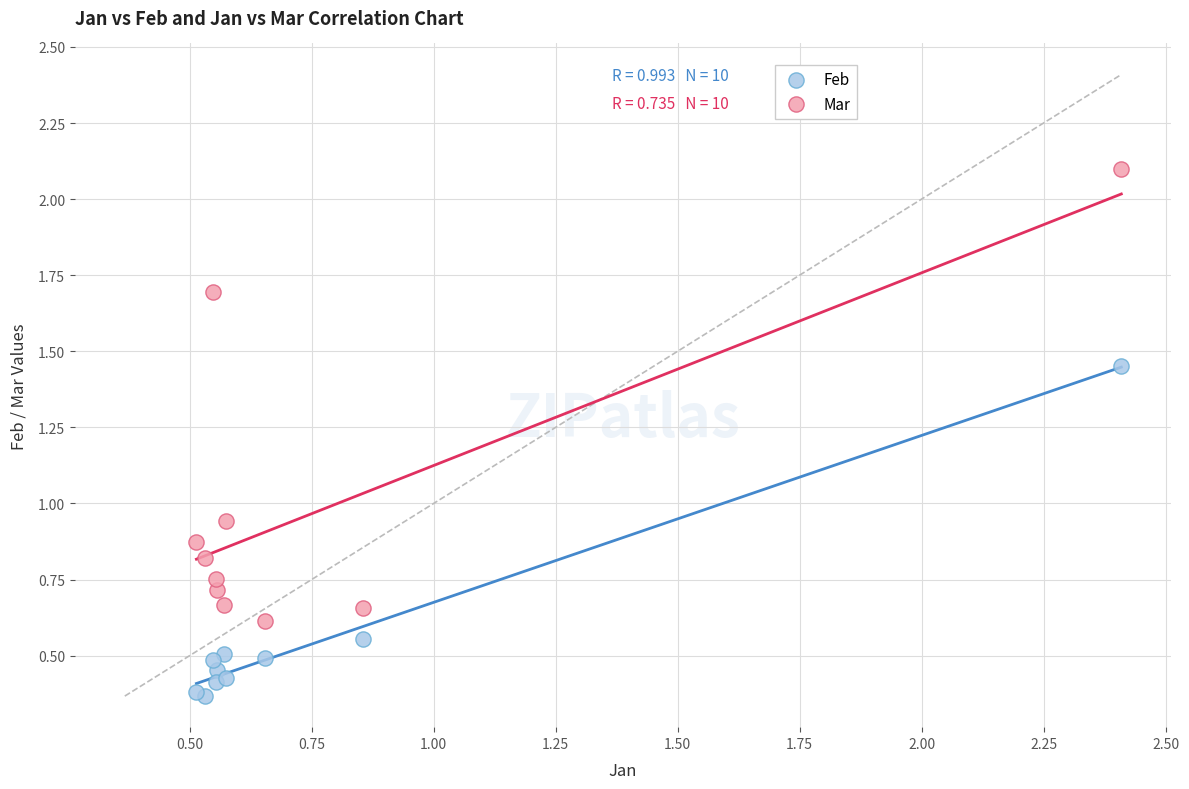

Which series has the largest Y range (max minus min)?

Mar